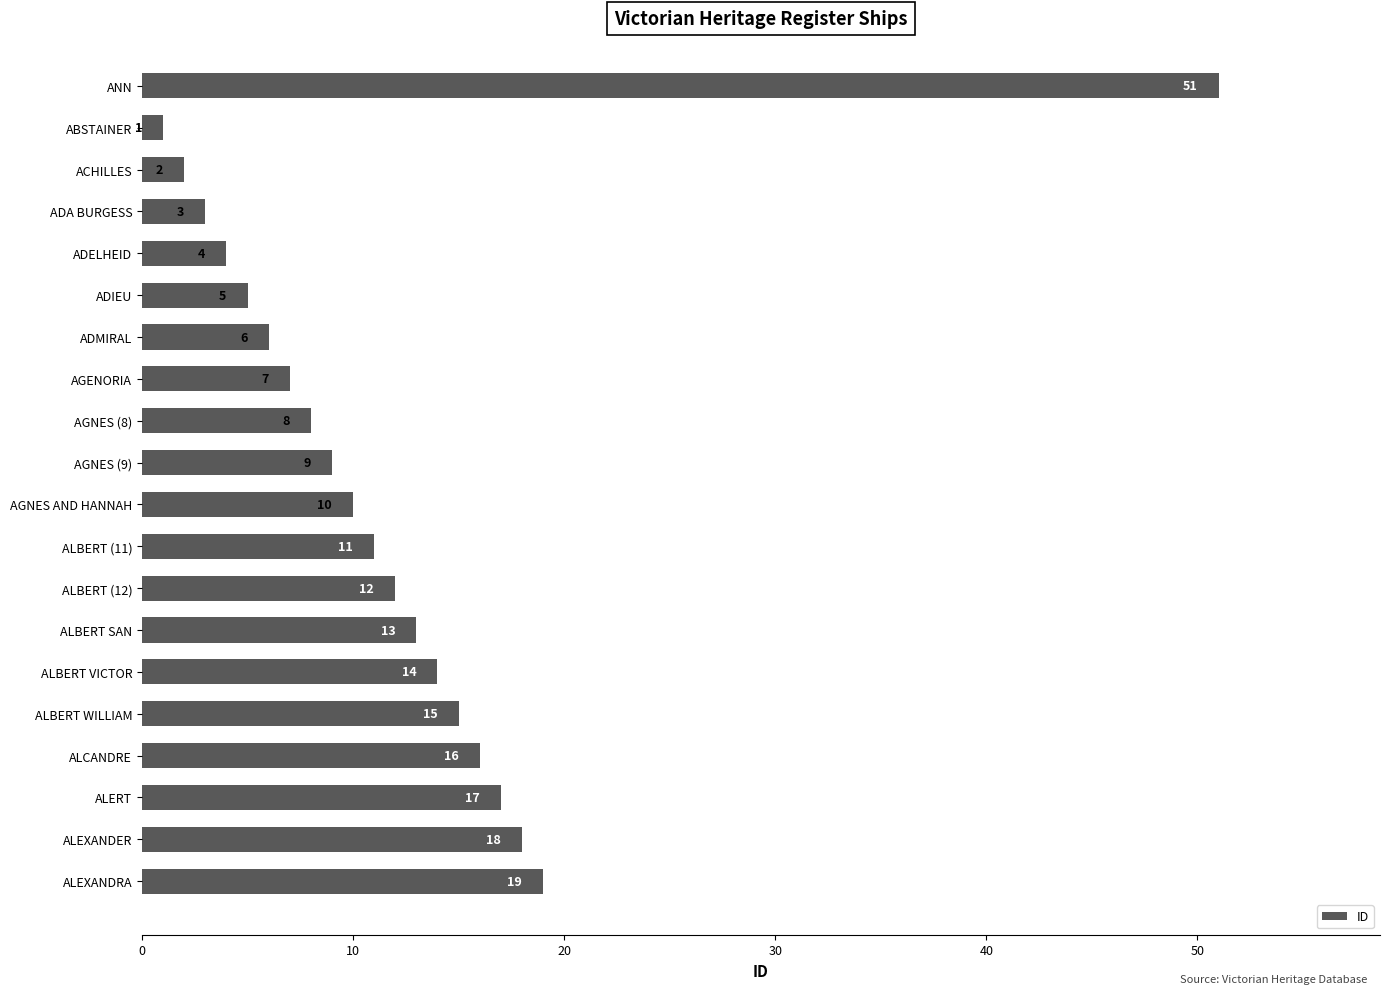

Is it true that the value at ANN is 51?

True